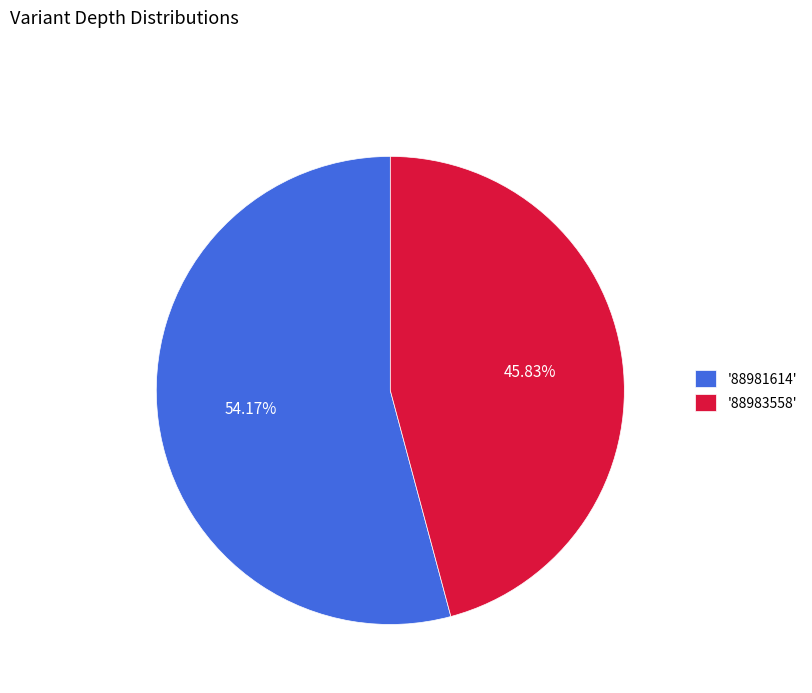

Which category accounts for the majority?

'88981614'